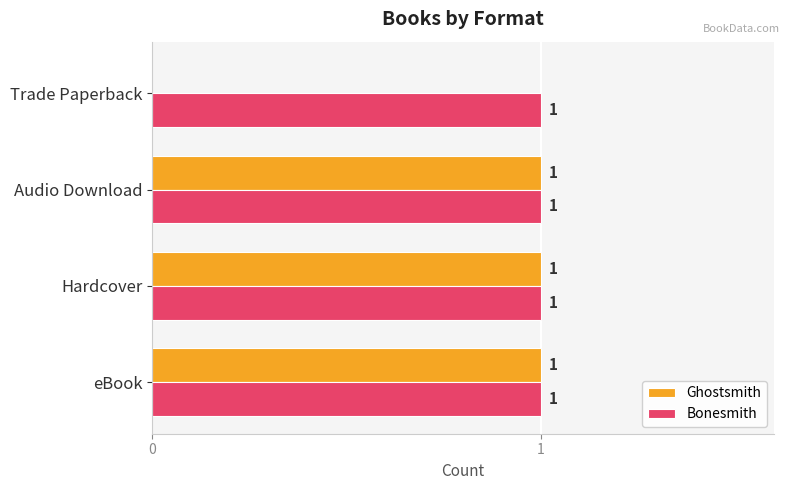

Which series changed the most between Hardcover and Trade Paperback?

Ghostsmith